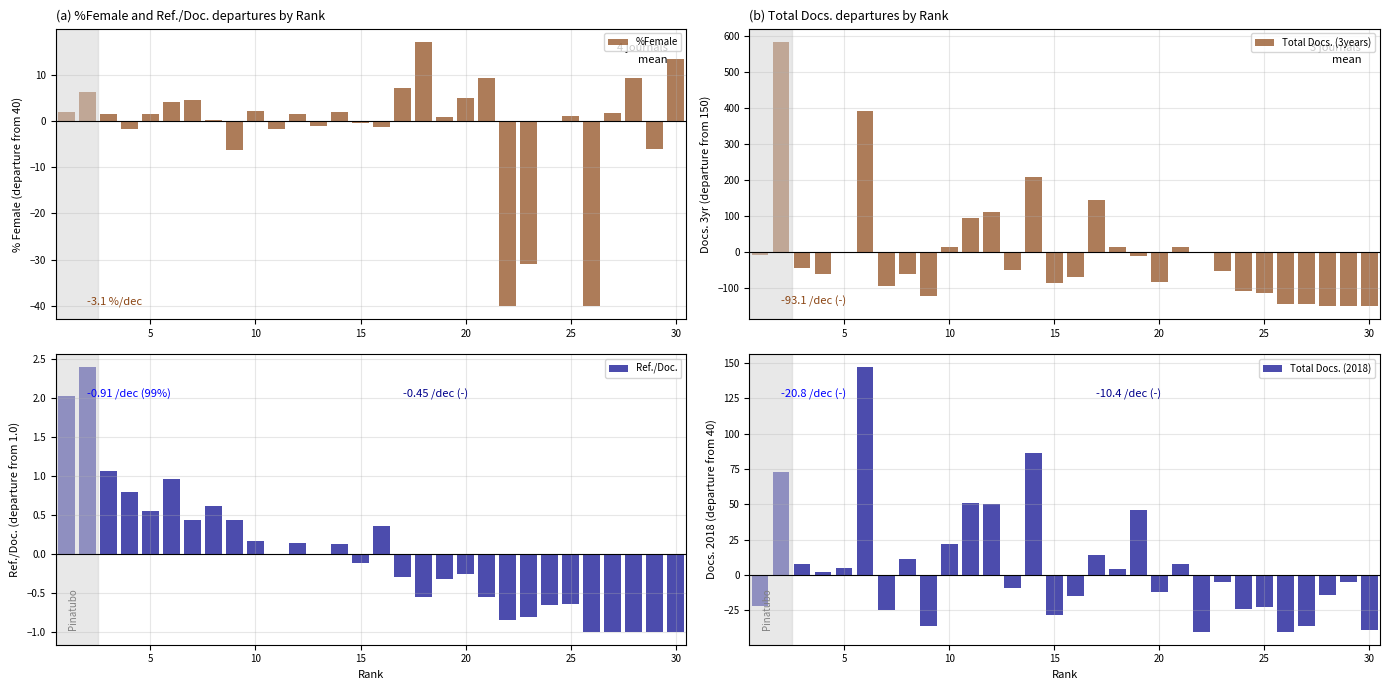

What is the difference between the second highest and minimum values in the Total Docs. (2018) series?

126